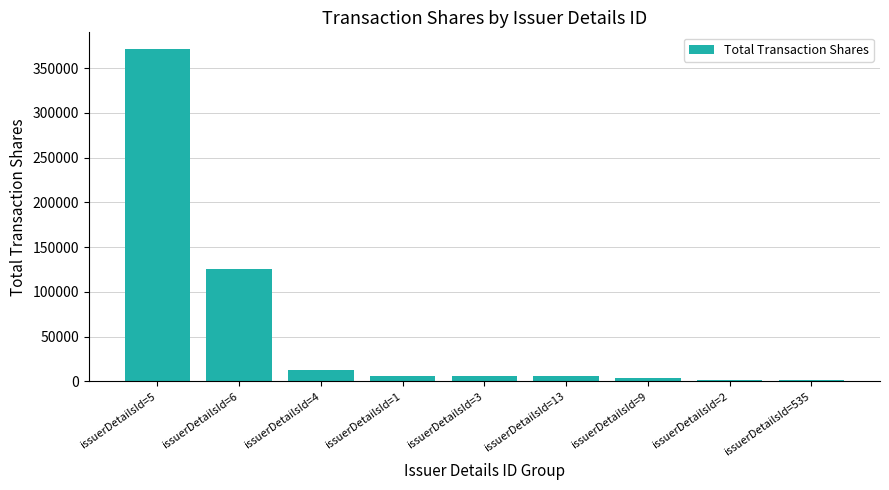

Which has a higher value, issuerDetailsId=4 or issuerDetailsId=3?

issuerDetailsId=4